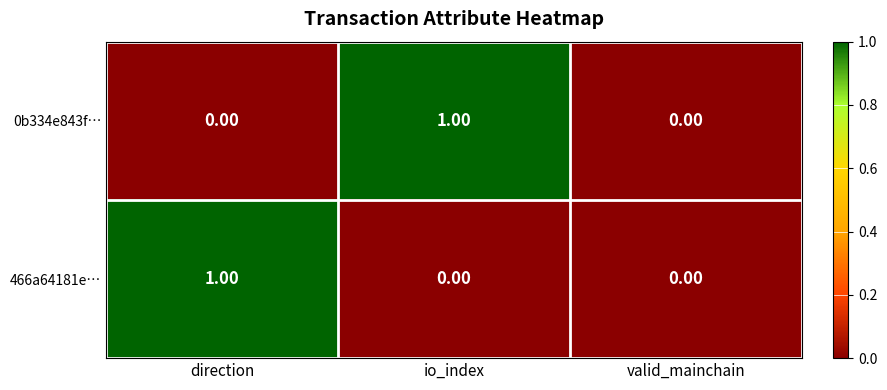

Count the number of data series in this chart.

2